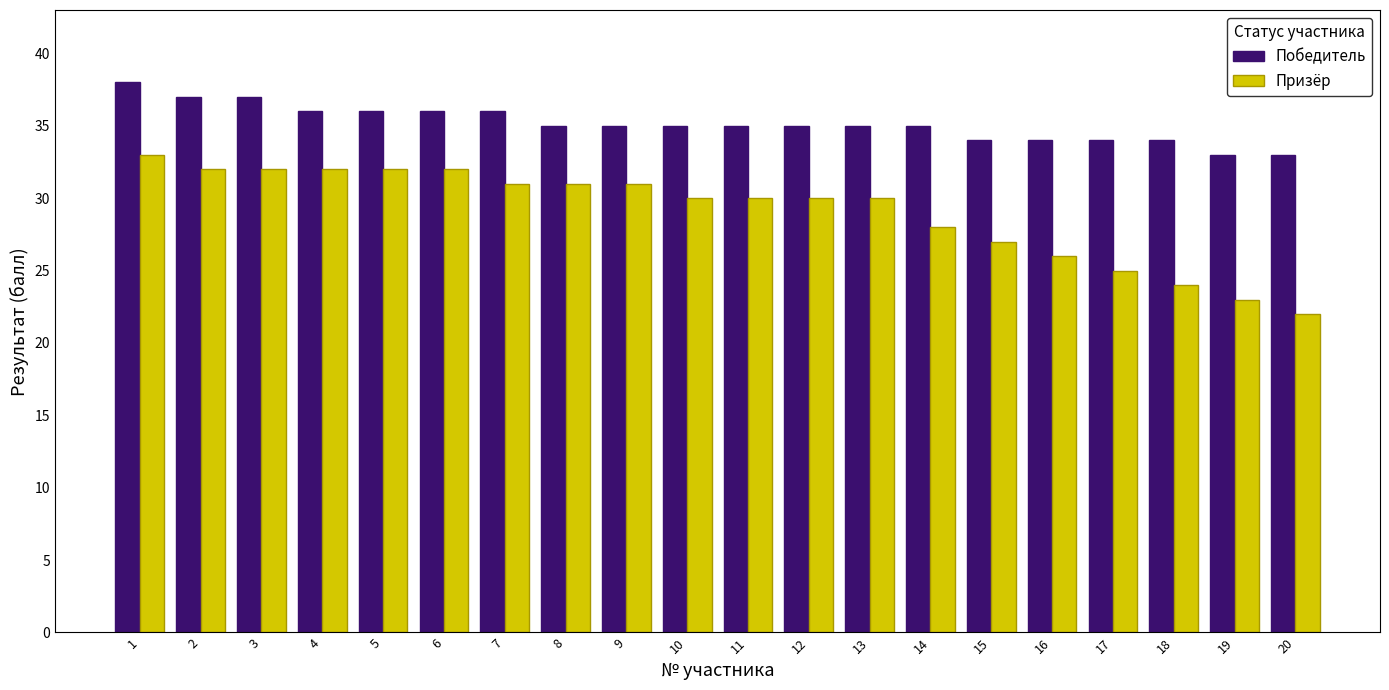

Reading right to left, extract all data points from this chart.

Победитель: 33	33	34	34	34	34	35	35	35	35	35	35	35	36	36	36	36	37	37	38
Призёр: 22	23	24	25	26	27	28	30	30	30	30	31	31	31	32	32	32	32	32	33